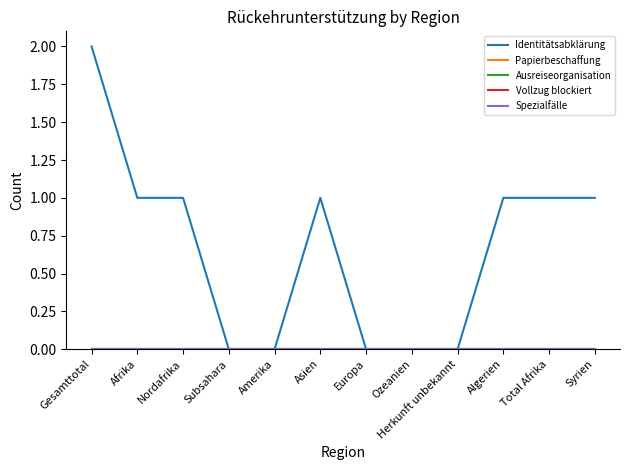

Is it true that Identitätsabklärung equals 1 at Nordafrika?

True